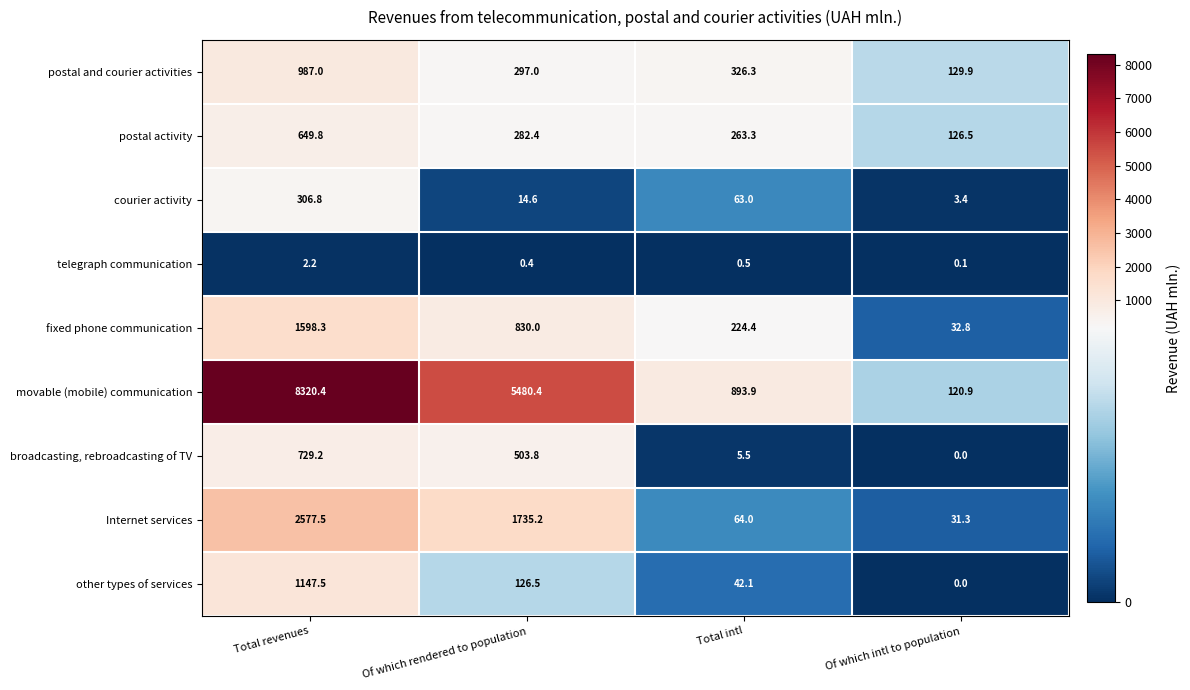

What is the difference between the other types of services values at Of which intl to population and Total revenues?

1147.5